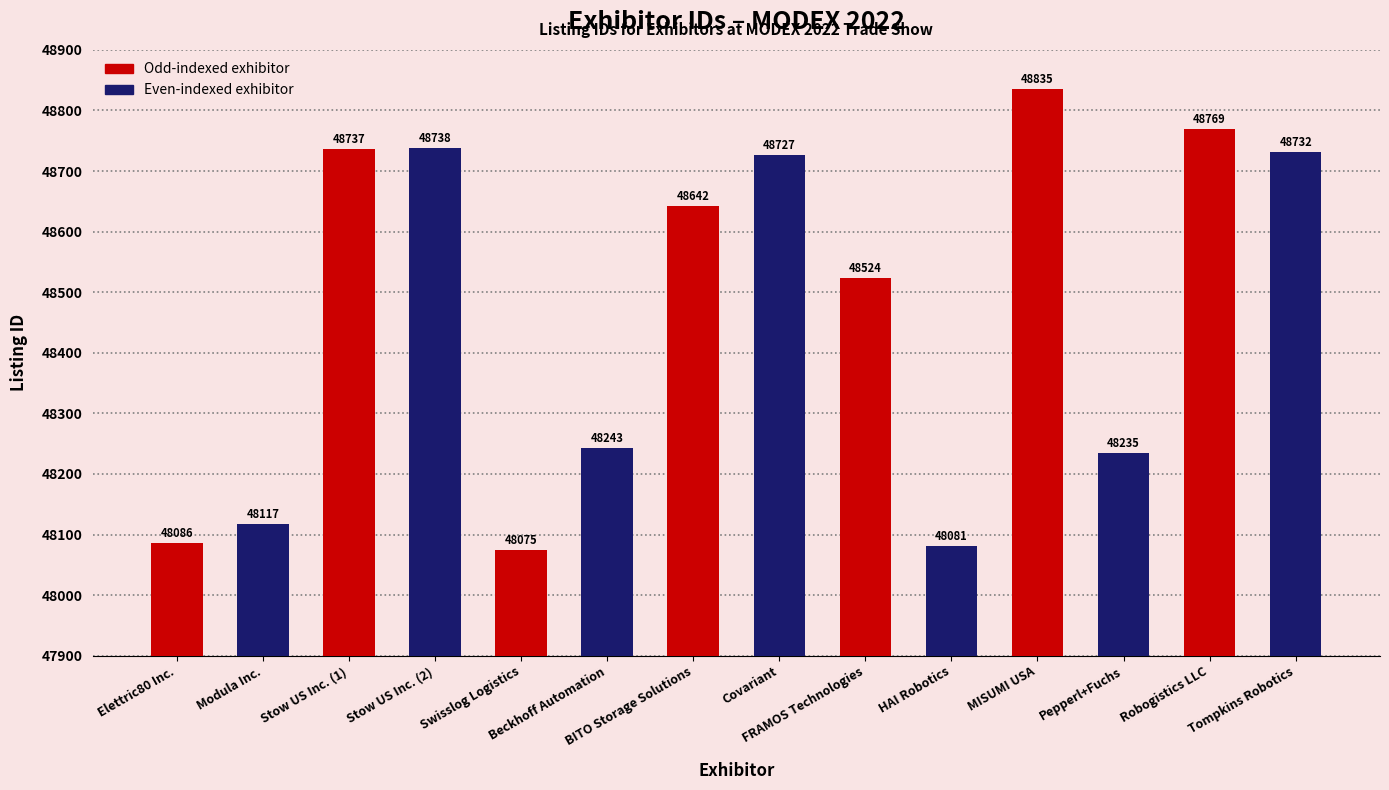

Are the bars horizontal?

No